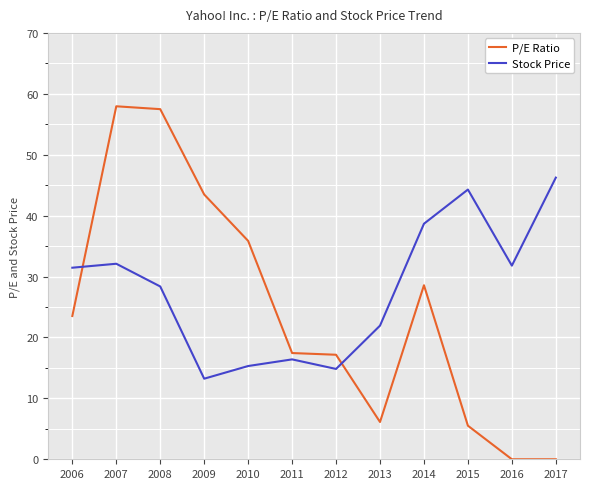

How many lines are shown in the chart?

2